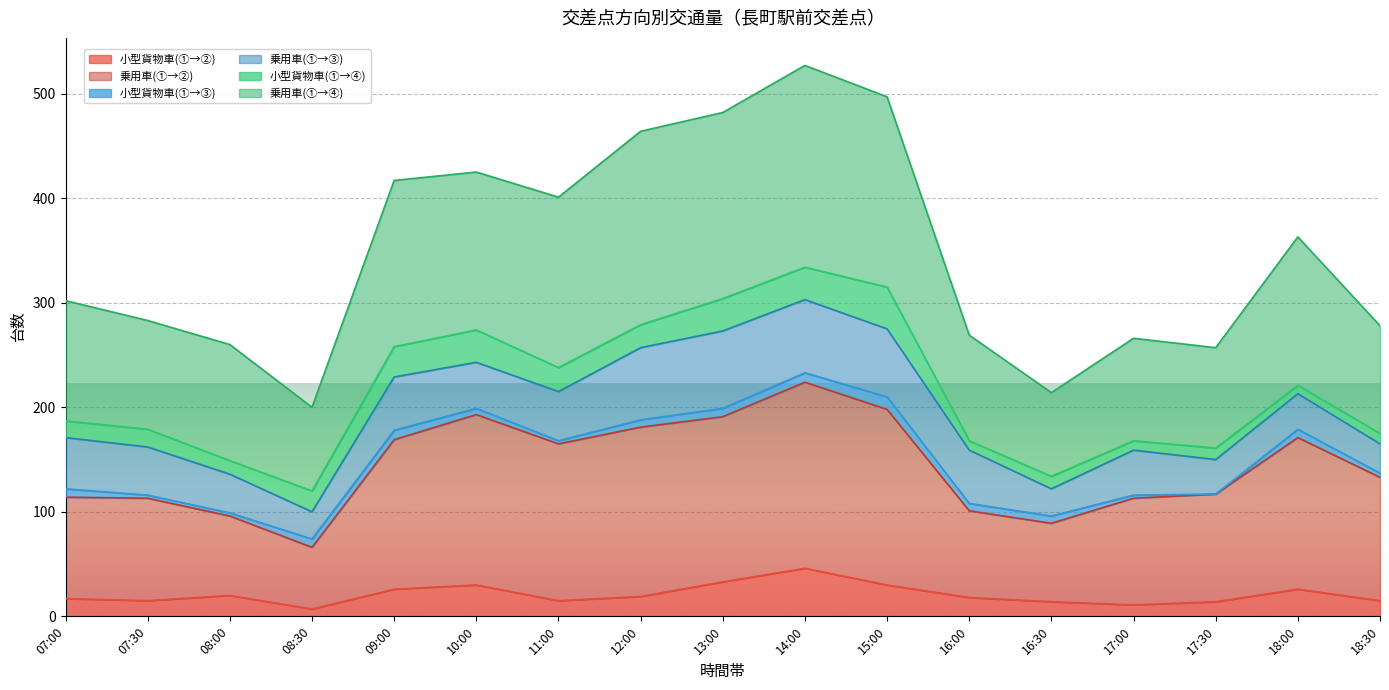

True or false: 小型貨物車(①→②) and 乗用車(①→②) cross at least once.

False